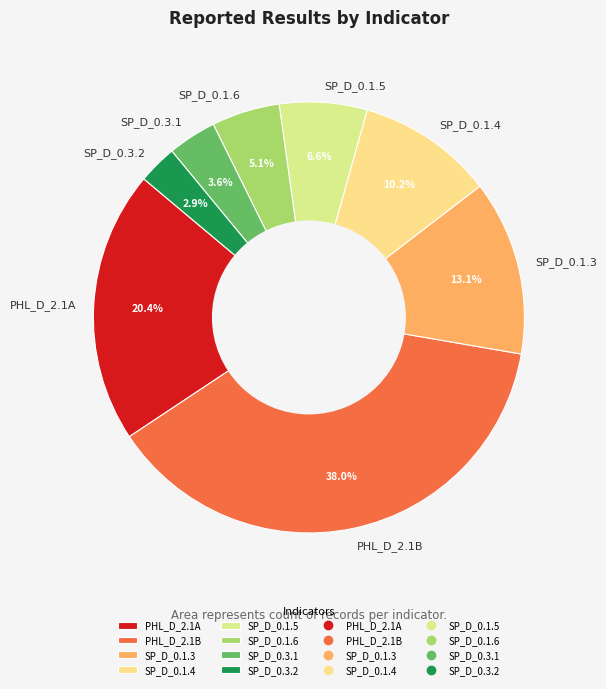

To the nearest percent, what percentage of the pie is SP_D_0.1.3?

13%